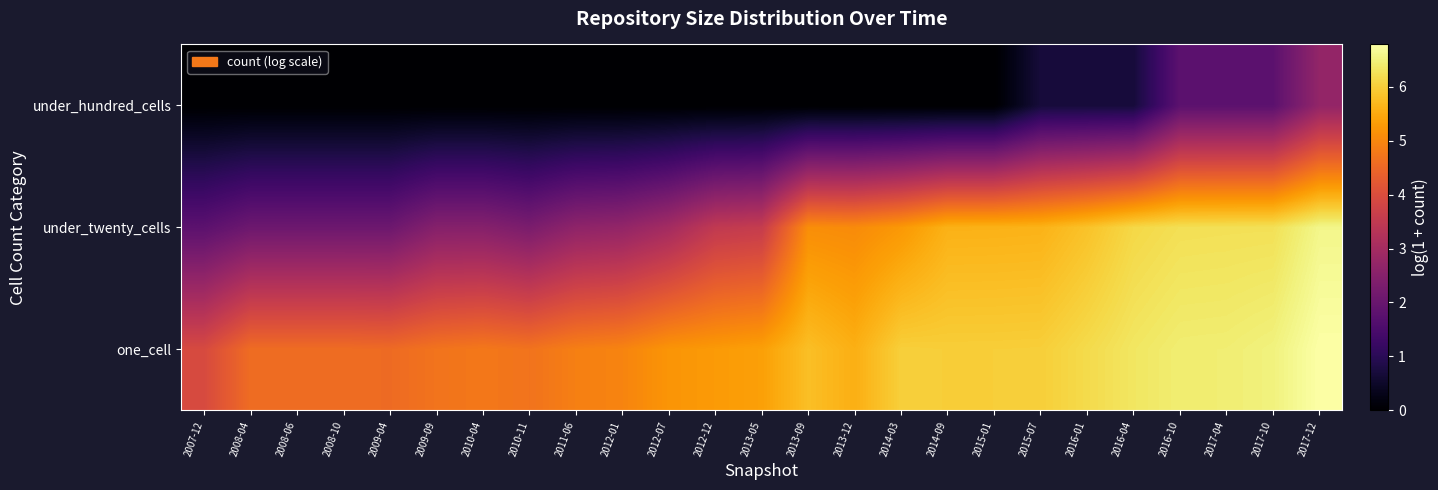

Rank the series by their maximum value, from highest to lowest.

one_cell, under_twenty_cells, under_hundred_cells